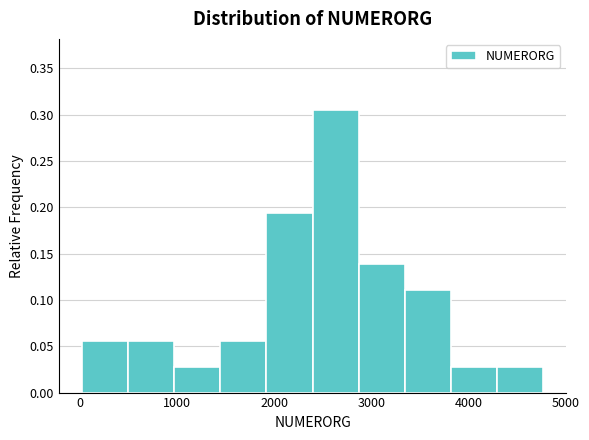

Reading left to right, transcribe this chart: for each bar, give the range it covers on the x-axis and its height. Neither the bar edges nor the heights are printed on the chart, so give them approximately, as read against the axes.

0 to 500: 0.055
500 to 1000: 0.055
1000 to 1400: 0.030
1400 to 1900: 0.055
1900 to 2400: 0.195
2400 to 2900: 0.305
2900 to 3300: 0.140
3300 to 3800: 0.110
3800 to 4300: 0.030
4300 to 4800: 0.030